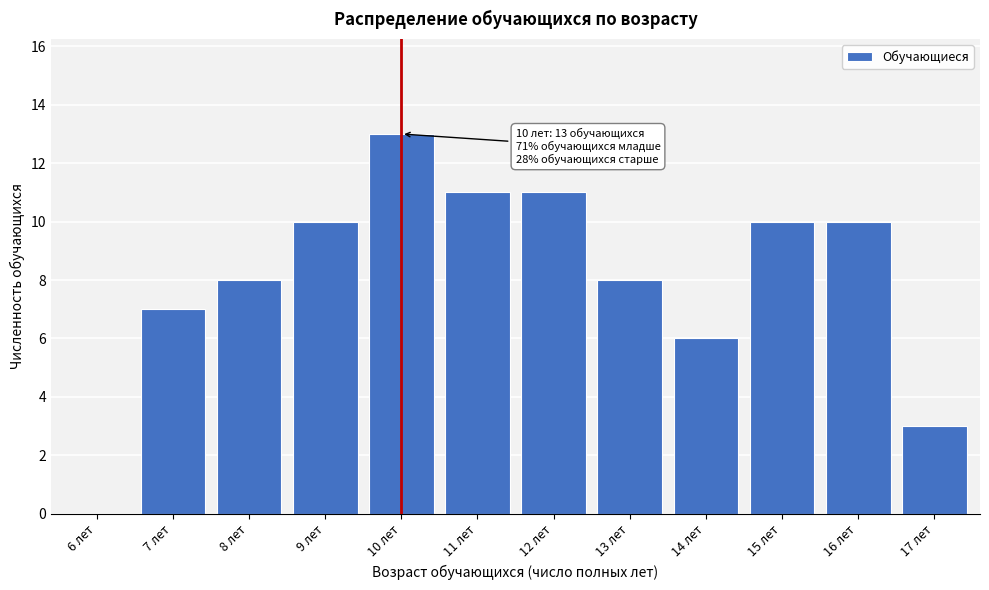

Reading left to right, extract all data points from this chart.

6 лет=0	7 лет=7	8 лет=8	9 лет=10	10 лет=13	11 лет=11	12 лет=11	13 лет=8	14 лет=6	15 лет=10	16 лет=10	17 лет=3